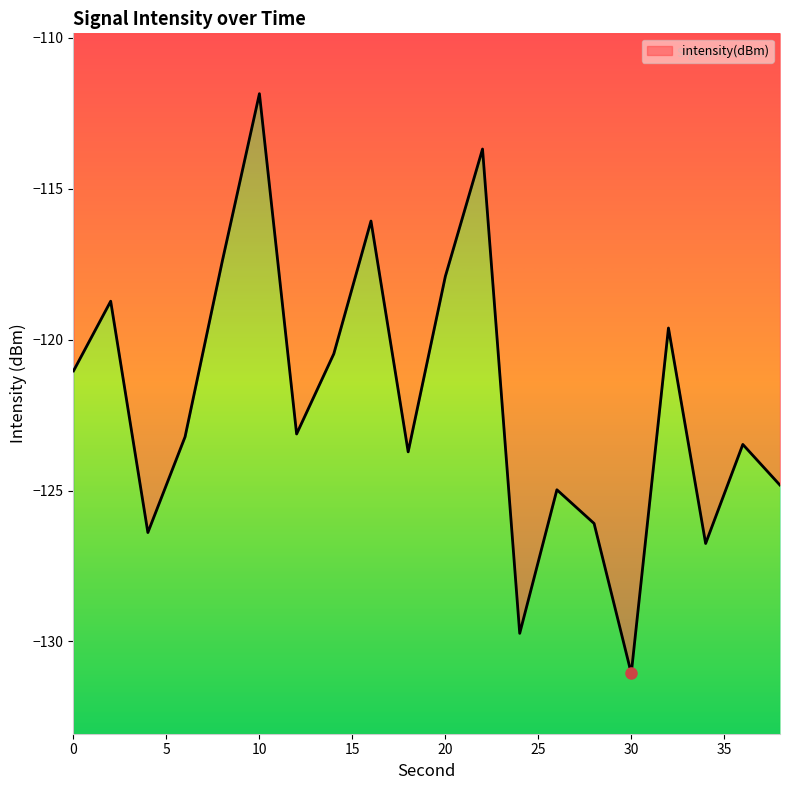

At which category does the data reach its first local valley?

4